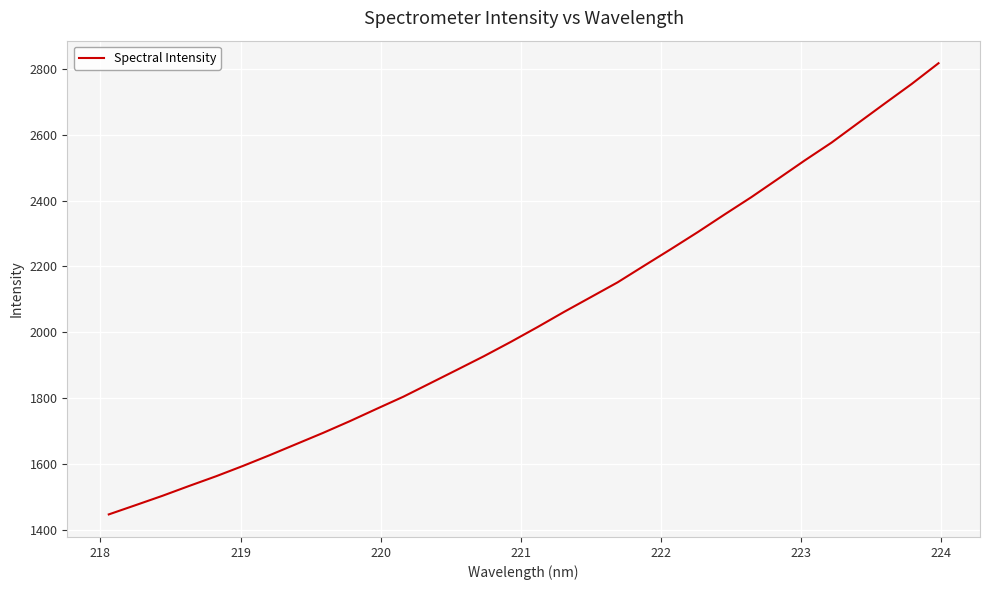

What is the maximum value shown in the chart?

2817.5